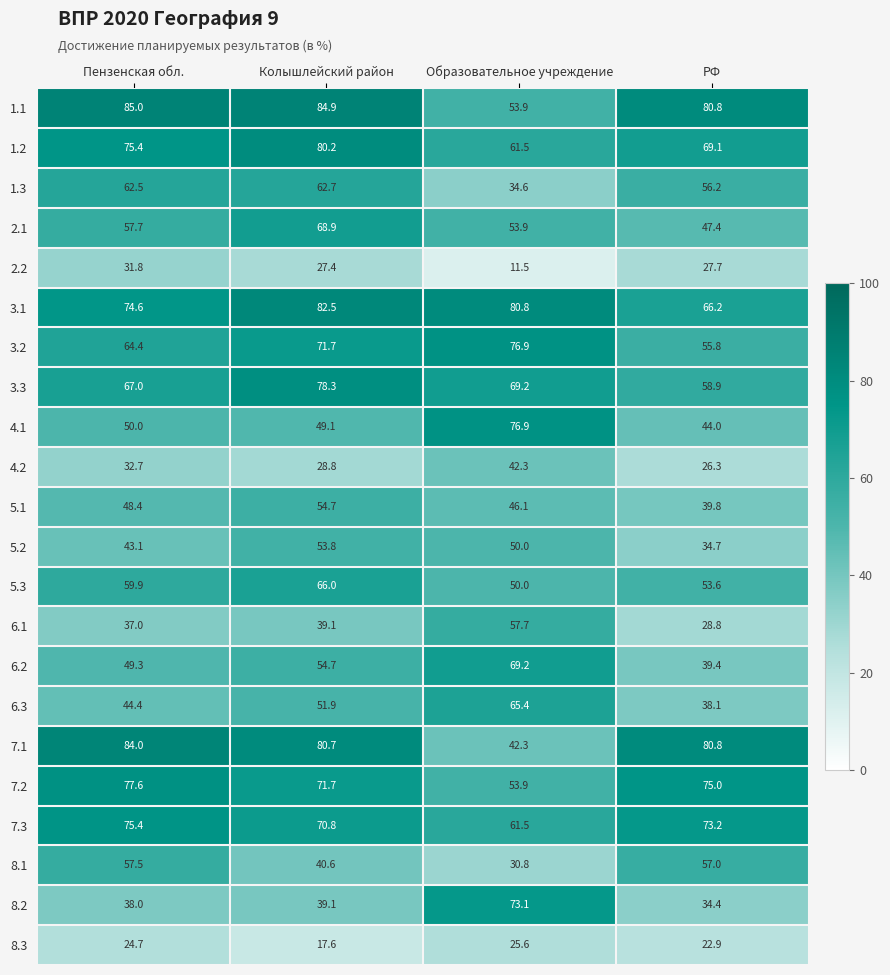

What is the minimum value shown in the chart?

11.5